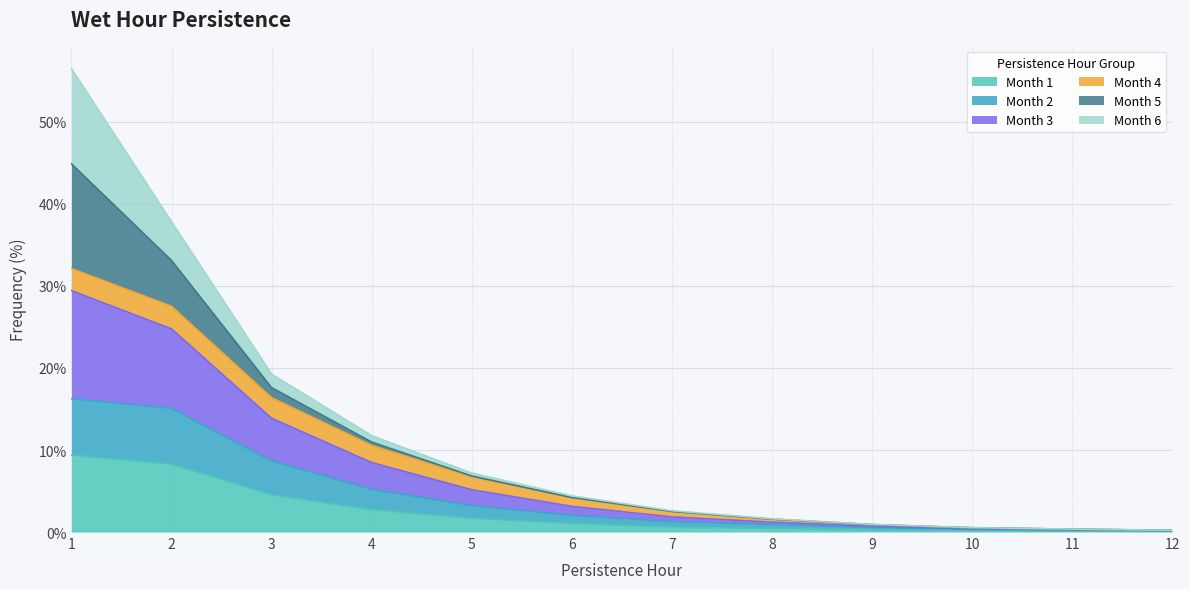

What is the minimum value for Month 3?

0.2